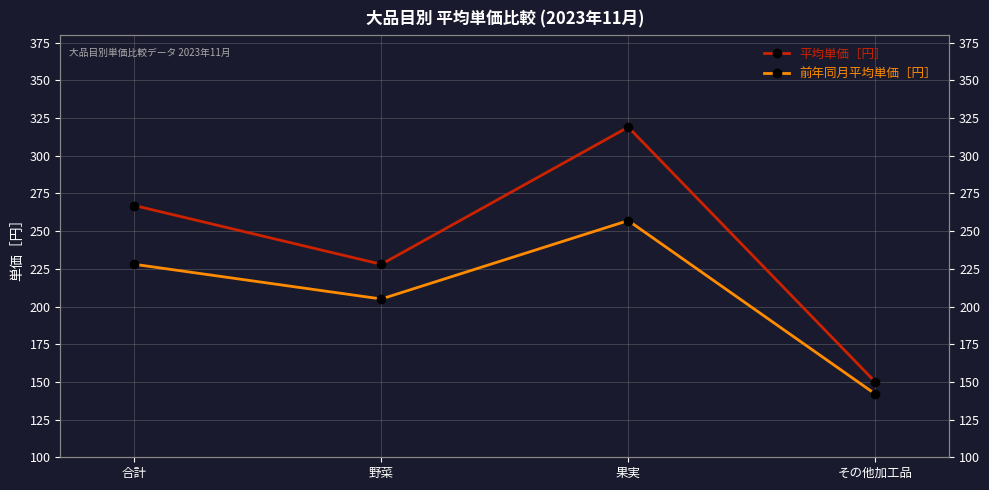

What are all the series names shown in the legend?

平均単価［円］, 前年同月平均単価［円］